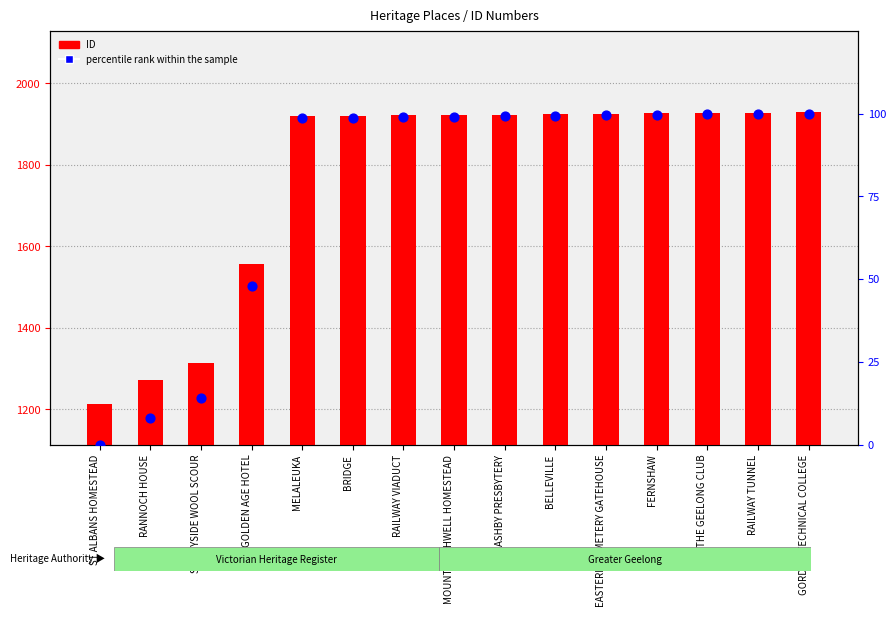

Is the value of percentile rank within the sample at ASHBY PRESBYTERY greater than the value of ID (count equivalent) at THE GEELONG CLUB?

No